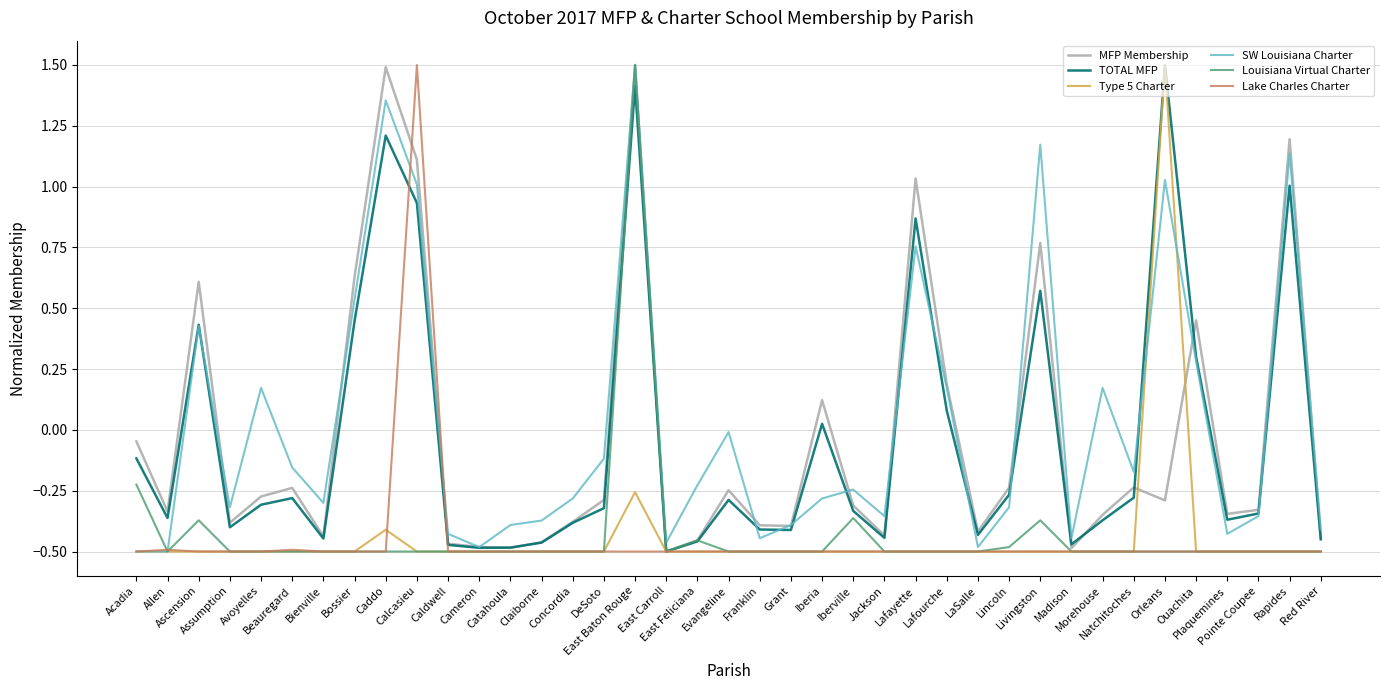

At how many categories does at least one series exceed 1?

7